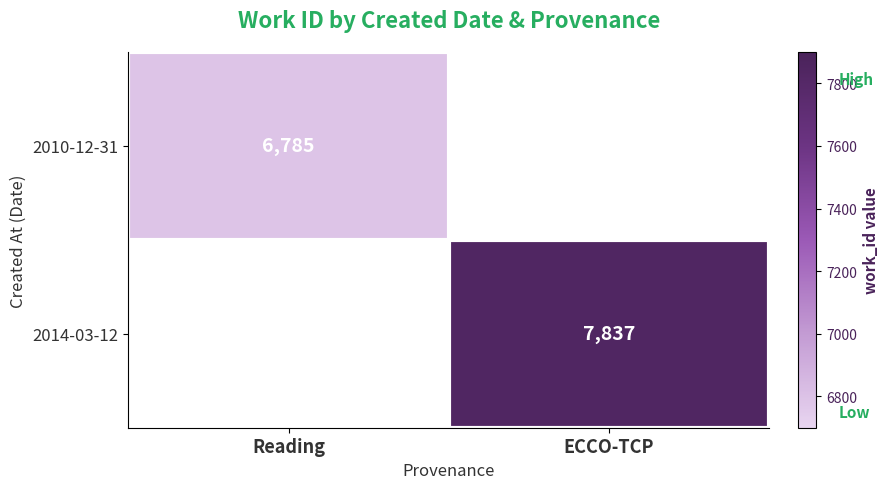

True or false: 2010-12-31 has a value of 10199.2 at Reading.

False